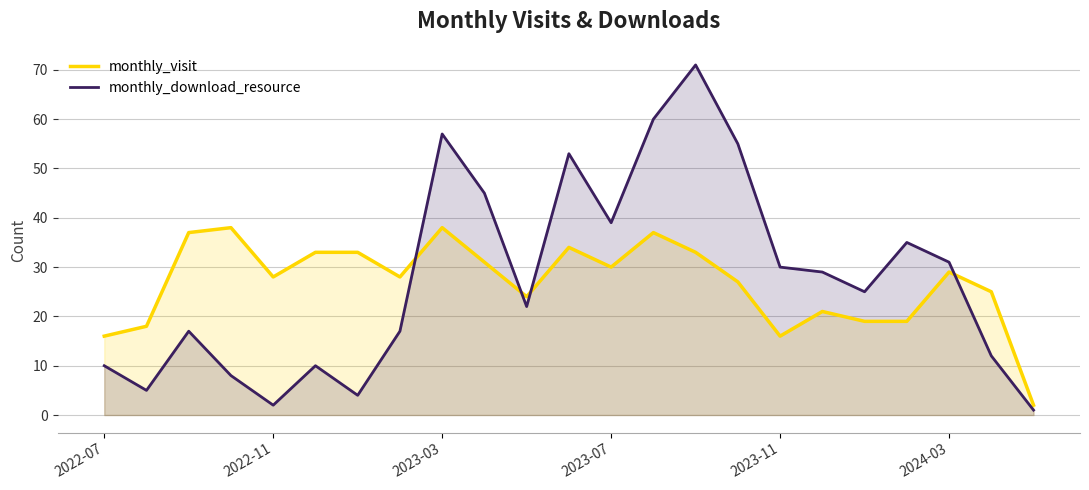

The monthly_visit series shows 20 at 2023-11. True or false?

False